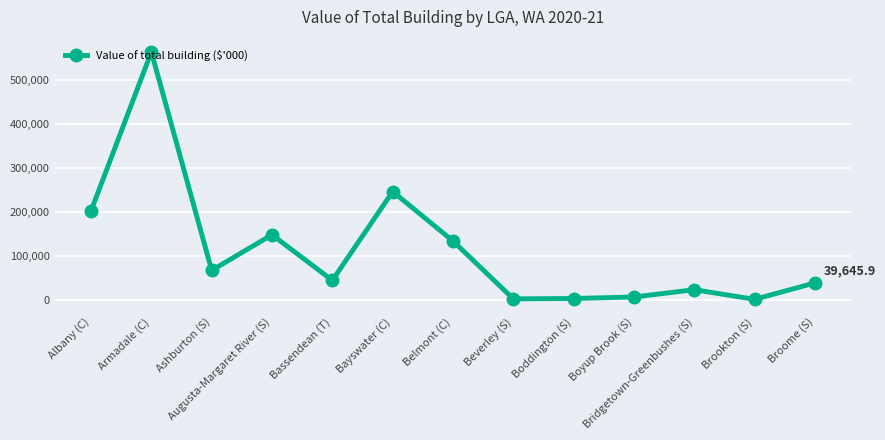

What is the label of the 13th point from the left?

Broome (S)